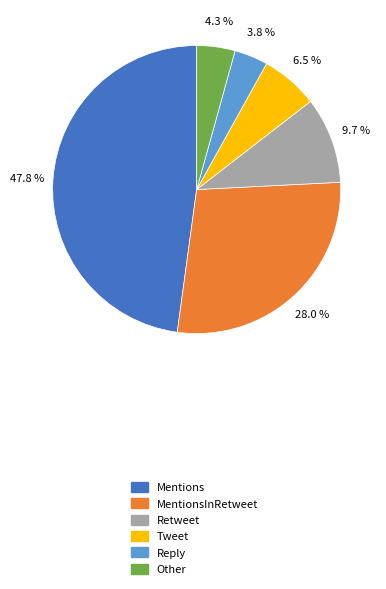

To the nearest percent, what percentage of the pie is Other?

4%